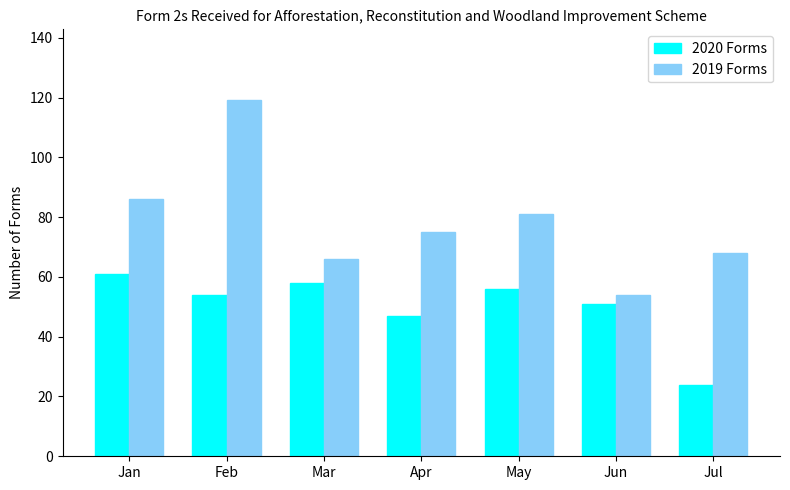

Which series has the largest total across all categories?

2019 Forms